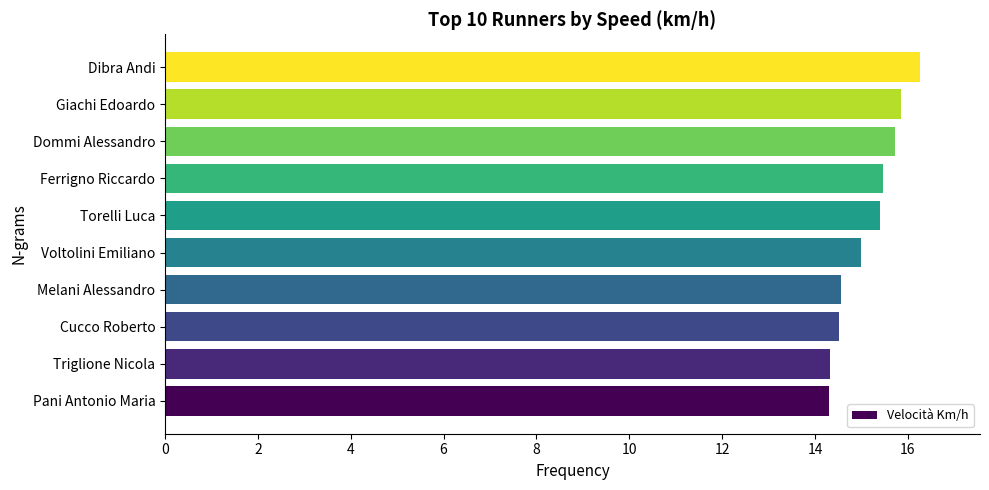

True or false: the data shows 15.8 at Giachi Edoardo.

True